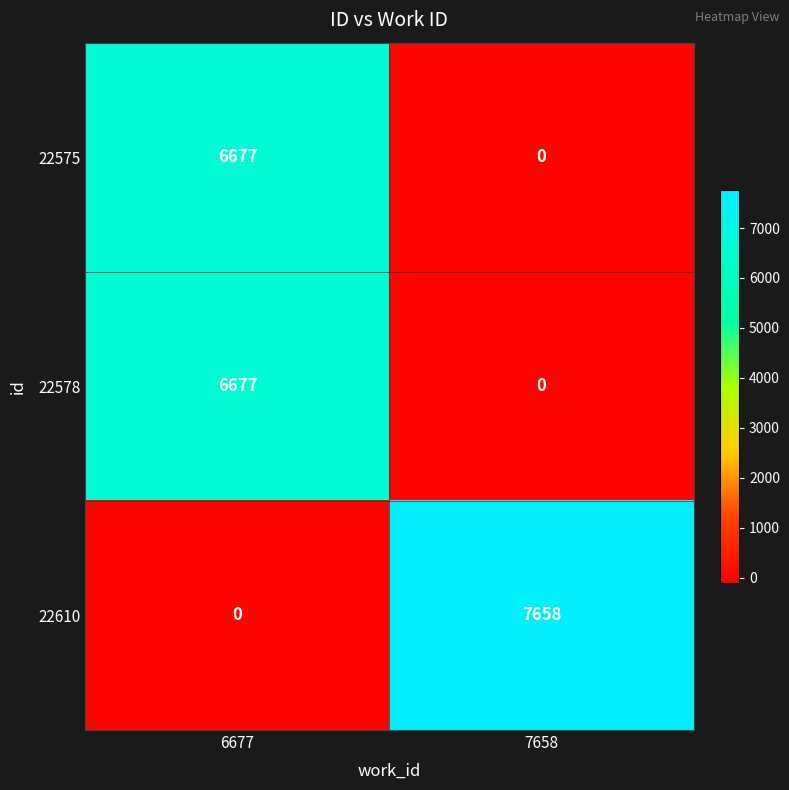

What is the difference between the 22578 values at 6677 and 7658?

6677